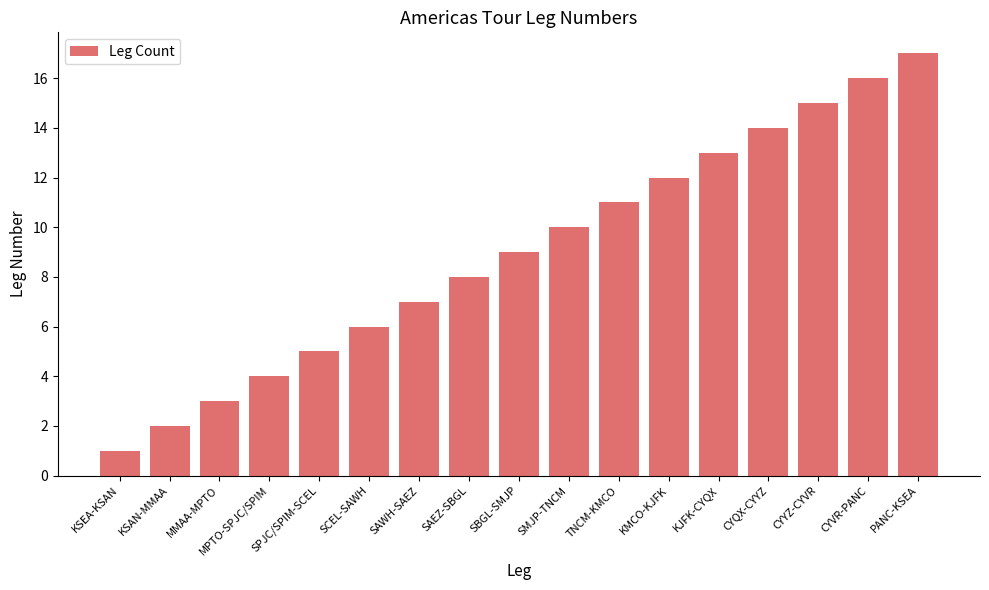

Rank the categories by value from highest to lowest.

PANC-KSEA, CYVR-PANC, CYYZ-CYVR, CYQX-CYYZ, KJFK-CYQX, KMCO-KJFK, TNCM-KMCO, SMJP-TNCM, SBGL-SMJP, SAEZ-SBGL, SAWH-SAEZ, SCEL-SAWH, SPJC/SPIM-SCEL, MPTO-SPJC/SPIM, MMAA-MPTO, KSAN-MMAA, KSEA-KSAN